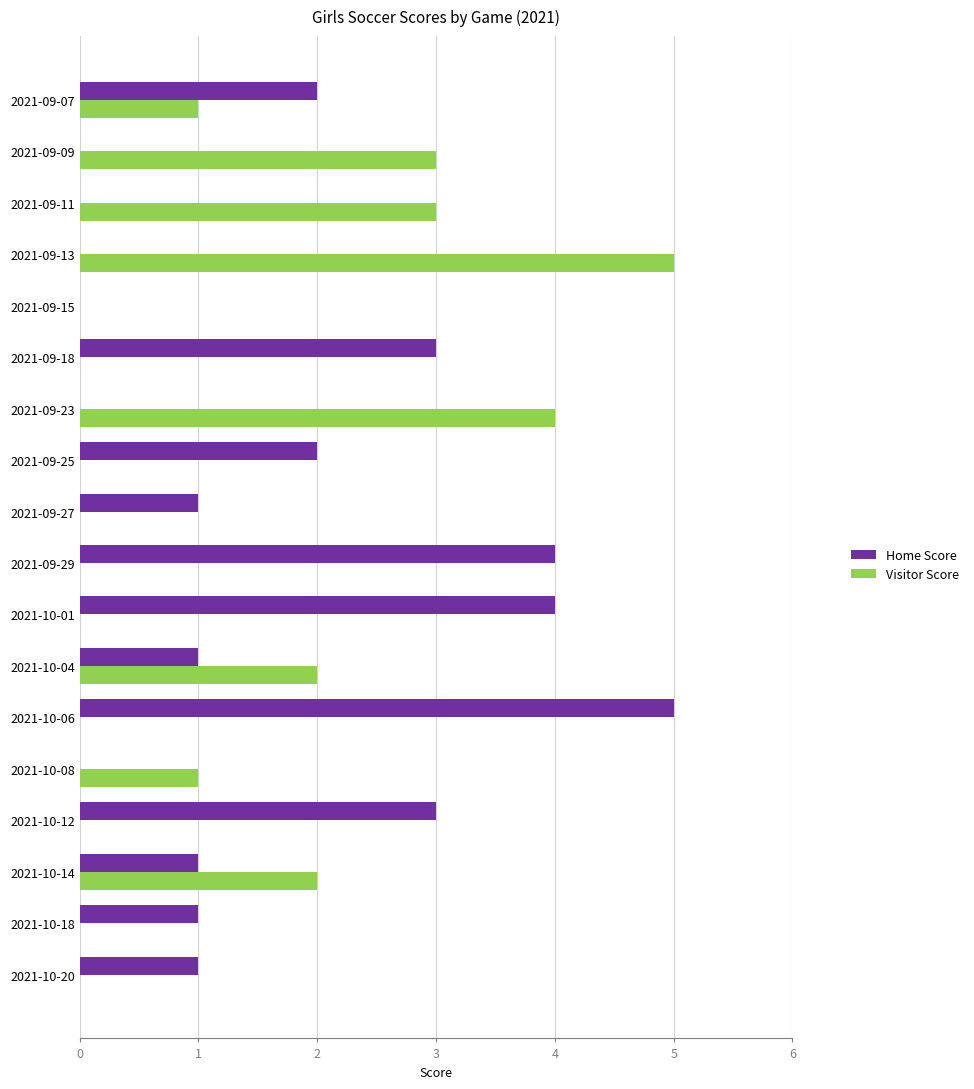

Which series has the largest total across all categories?

Home Score